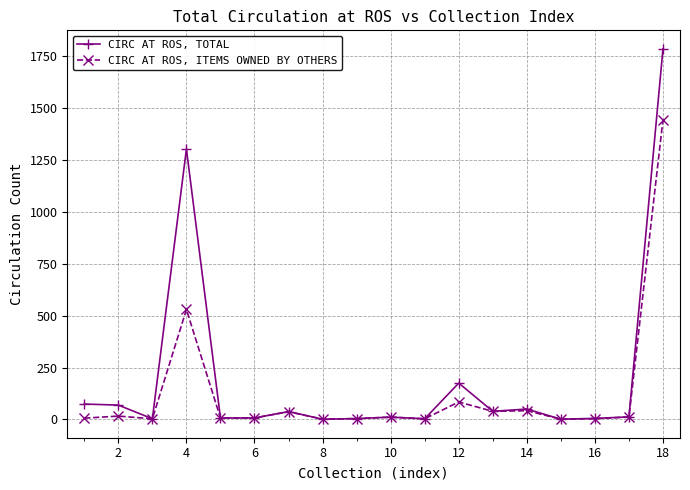

How many lines are shown in the chart?

2